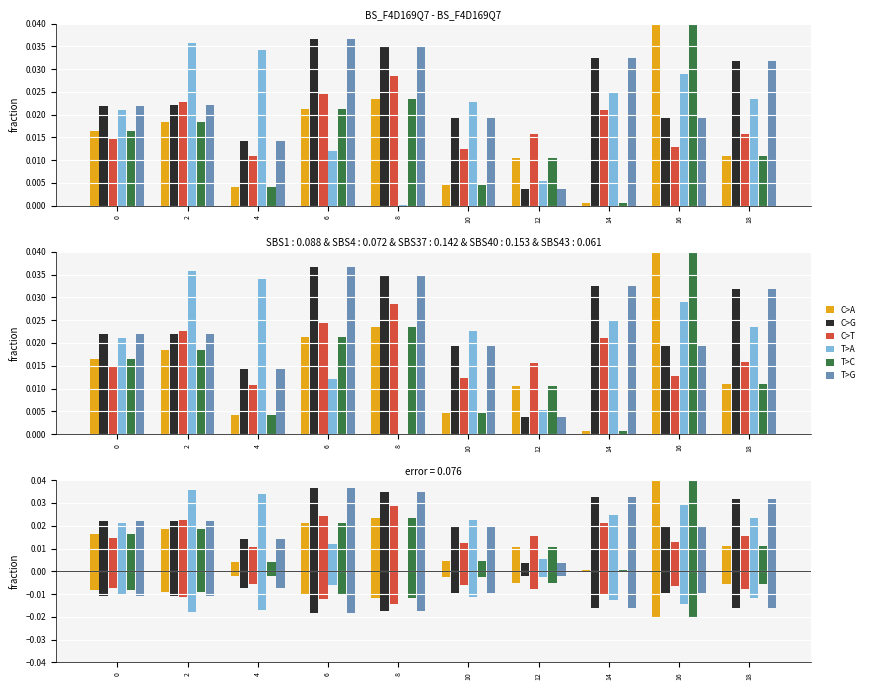

How many series are shown in this chart?

6